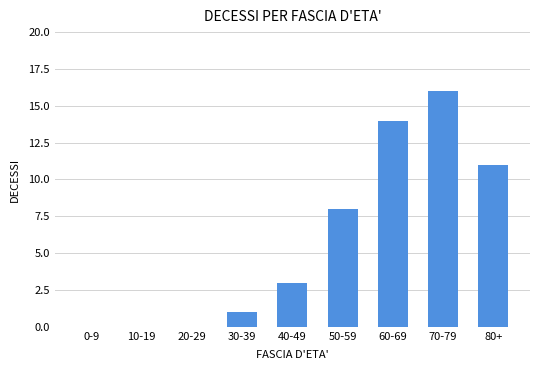

Reading left to right, transcribe all the data shown in this chart.

0-9=0	10-19=0	20-29=0	30-39=1	40-49=3	50-59=8	60-69=14	70-79=16	80+=11